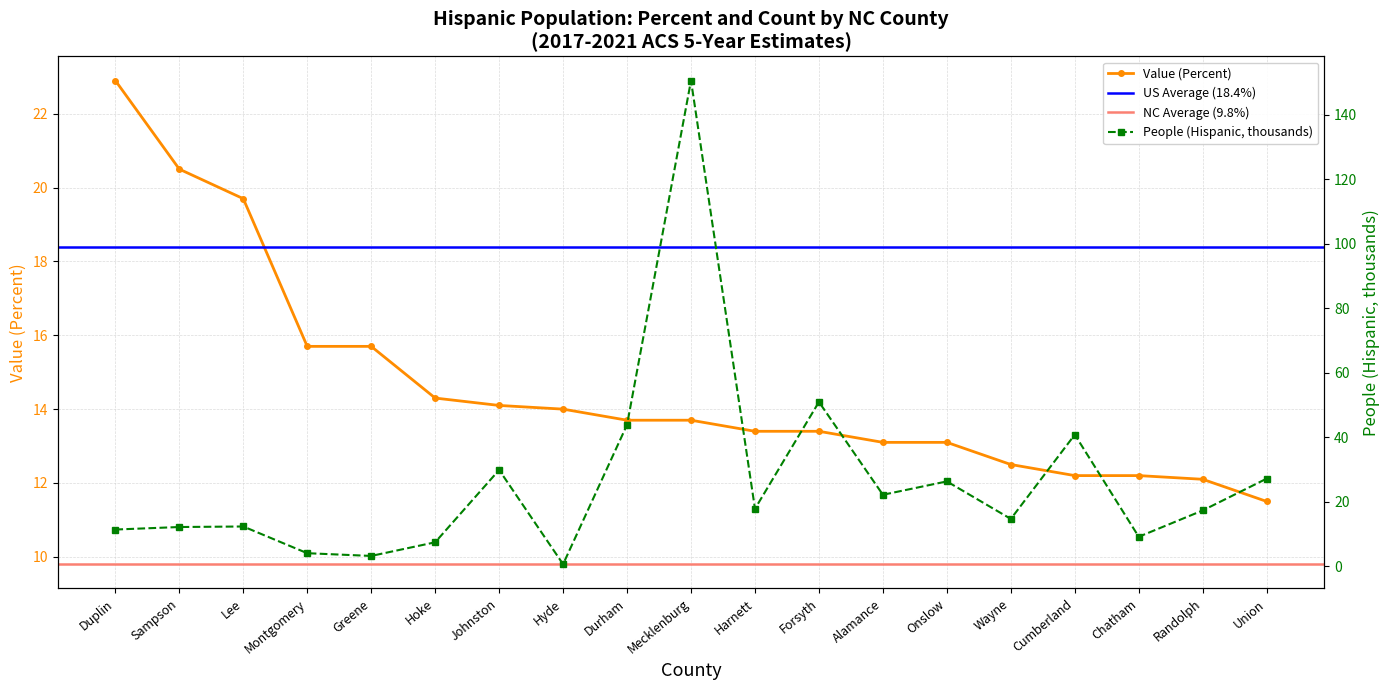

At which label does People (Hispanic, thousands) reach its minimum?

Hyde